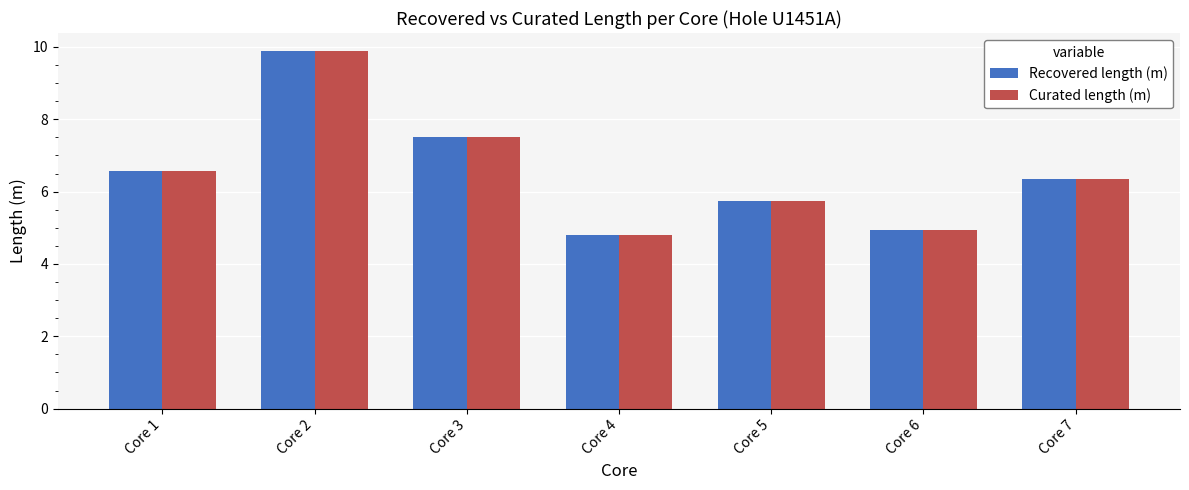

Reading left to right, extract all data points from this chart.

Recovered length (m): Core 1=6.6	Core 2=9.9	Core 3=7.5	Core 4=4.8	Core 5=5.7	Core 6=4.9	Core 7=6.4
Curated length (m): Core 1=6.6	Core 2=9.9	Core 3=7.5	Core 4=4.8	Core 5=5.7	Core 6=4.9	Core 7=6.4